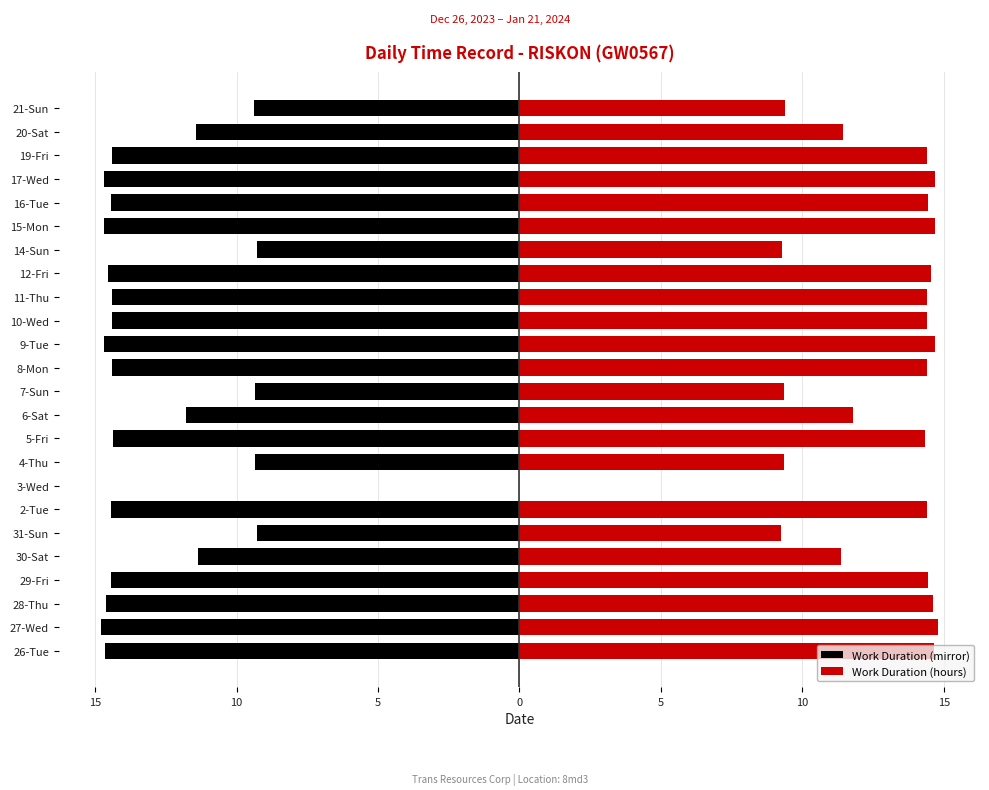

How many data points in Work Duration (hours) are above 14?

15